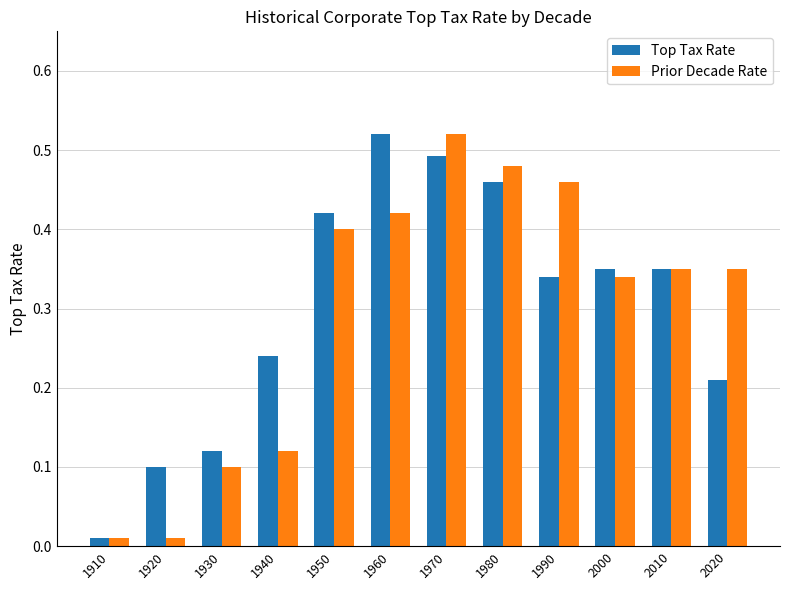

What is the total value across all series at 2000?

0.7